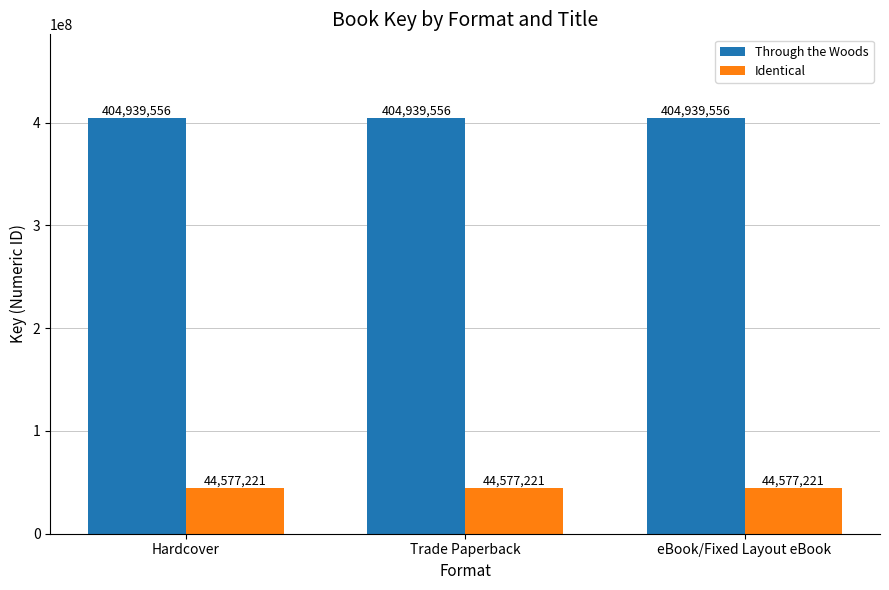

Reading left to right, list all the values displayed in this chart.

Through the Woods: 404939556	404939556	404939556
Identical: 44577221	44577221	44577221